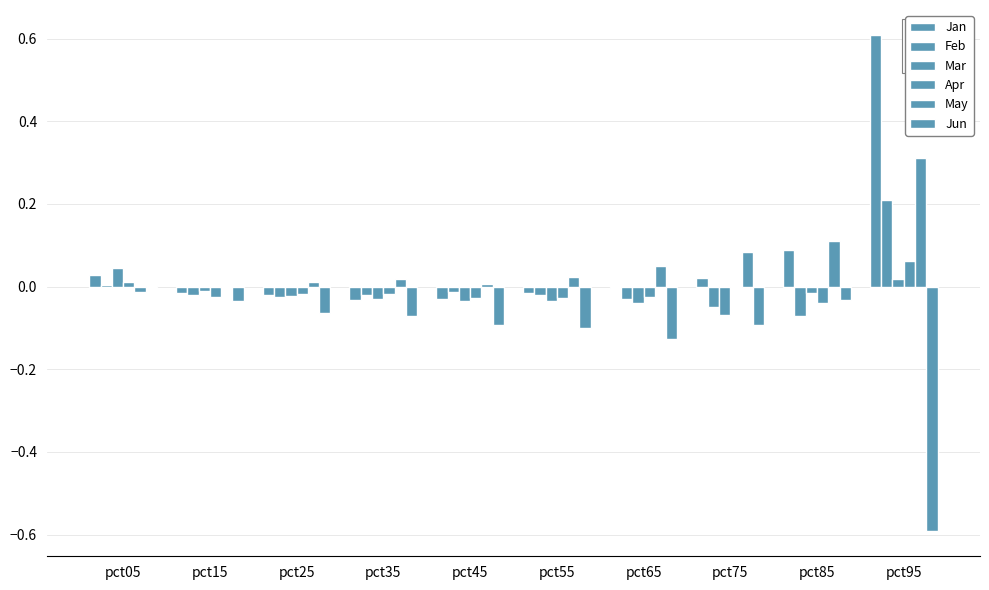

What is the sum of the Jan values at pct35 and pct45?

-0.1